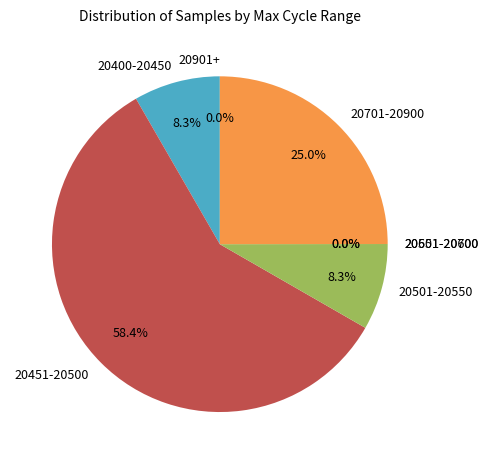

True or false: 29 accounts for 8% of the total.

True